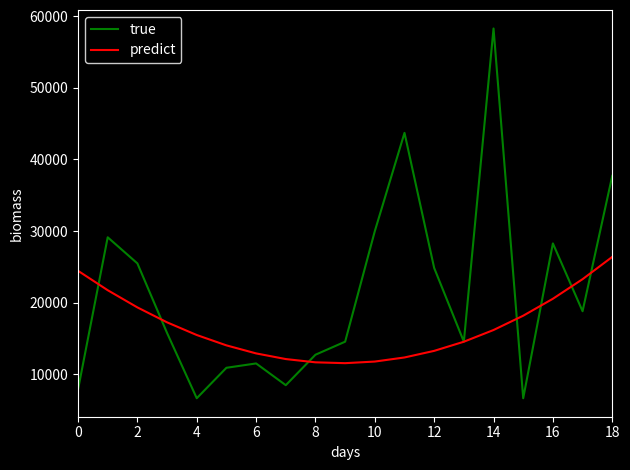

Rank the series by their maximum value, from highest to lowest.

true, predict